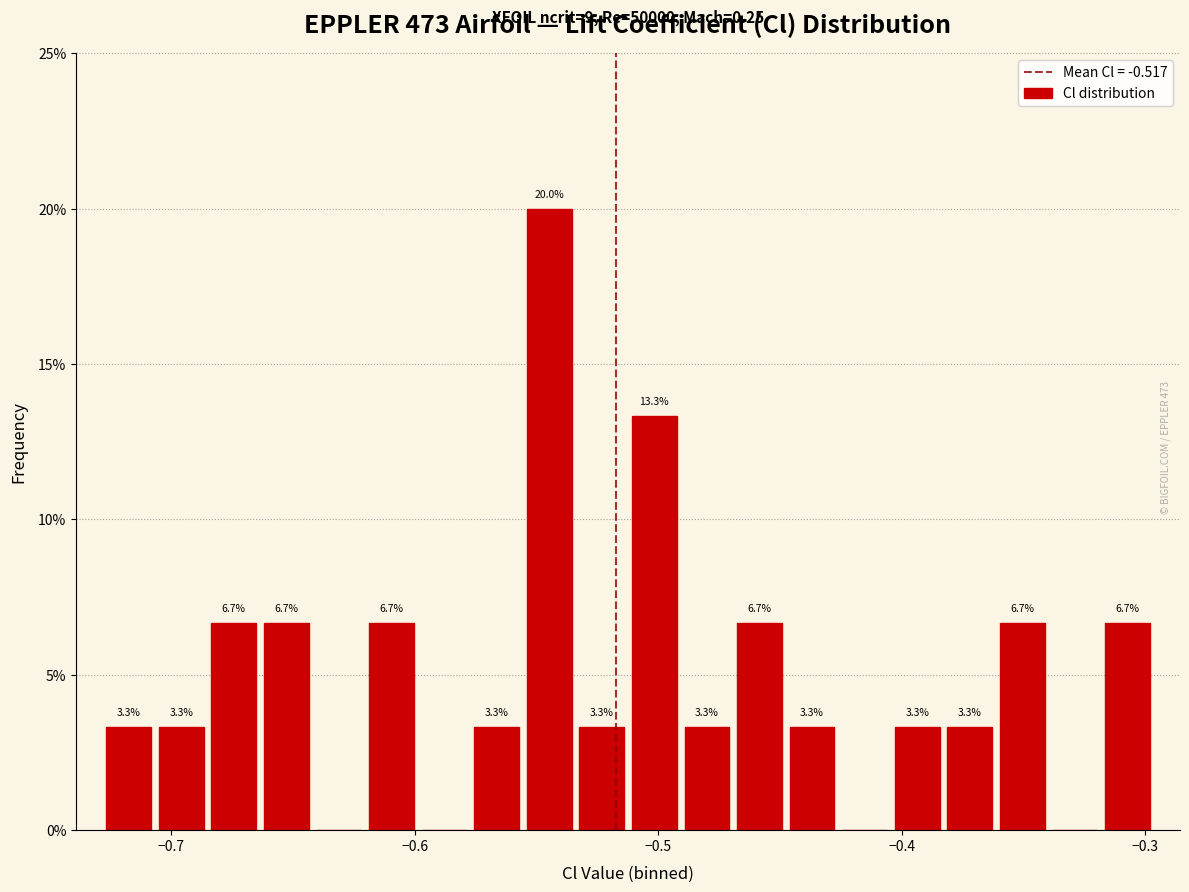

Read against the x-axis, roughly where is the centre of the tallest bar?

-0.54